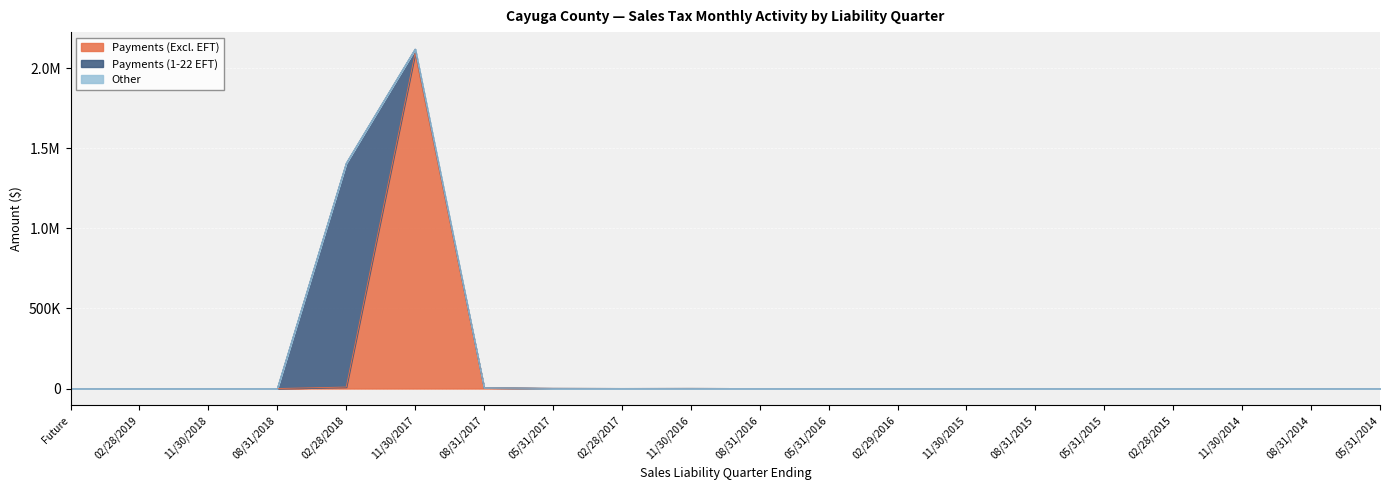

Which series has the largest total across all categories?

Payments (Excl. EFT)